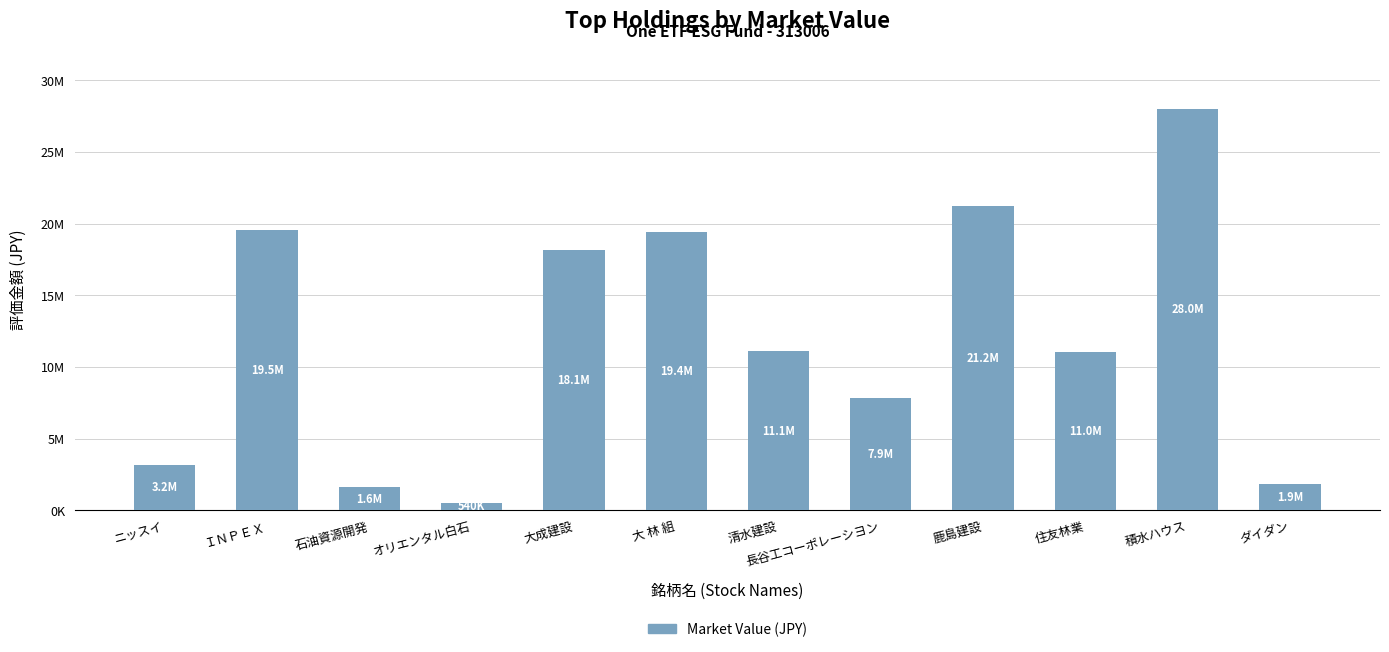

Reading right to left, extract all data points from this chart.

ダイダン=1854000	積水ハウス=28027400	住友林業=11025000	鹿島建設=21240800	長谷工コーポレーシヨン=7857500	清水建設=11091300	大 林 組=19387950	大成建設=18132000	オリエンタル白石=540400	石油資源開発=1642500	ＩＮＰＥＸ=19535750	ニッスイ=3187080